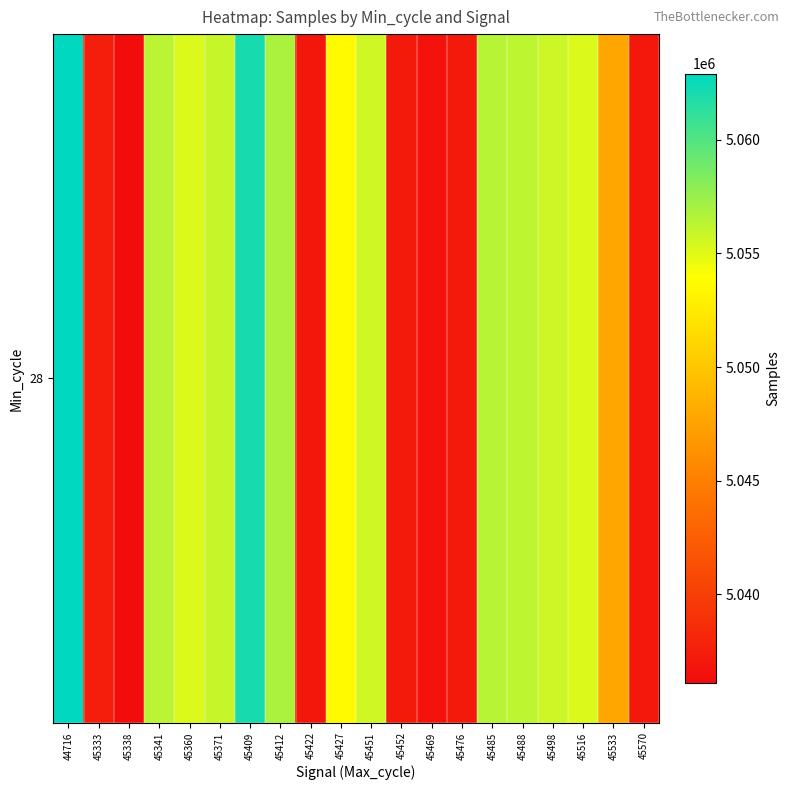

What is the sum of the values at 45476 and 44716?

10100129